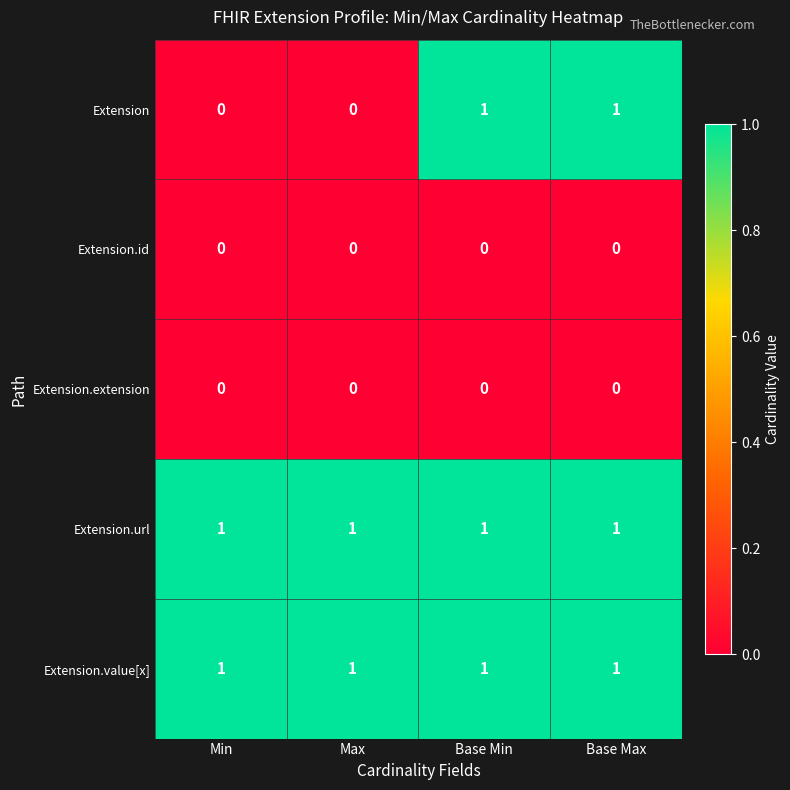

The value of Extension.extension at Base Min is 0. True or false?

True